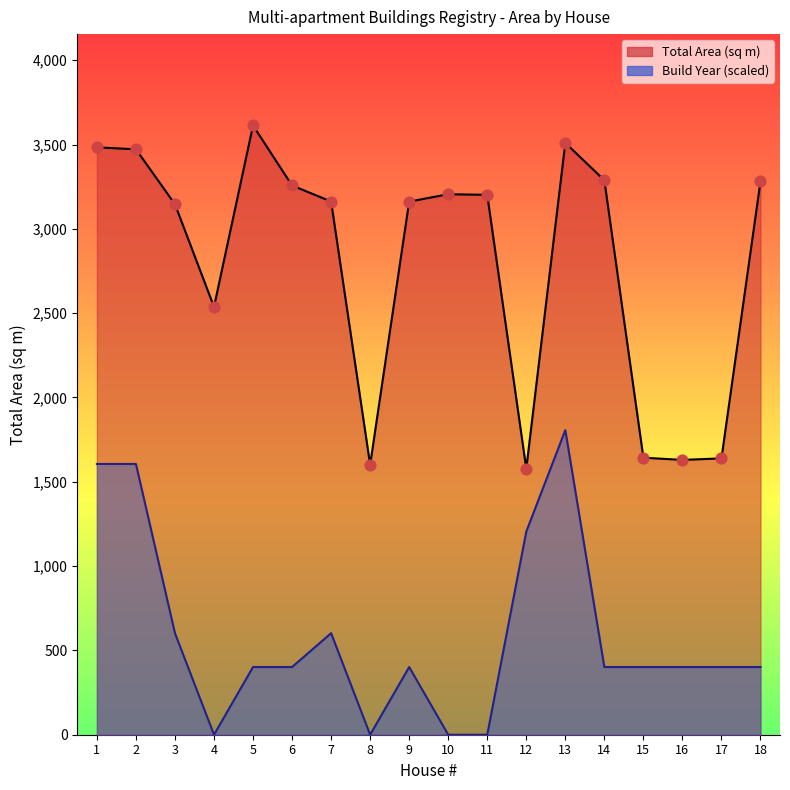

Which series has the largest Y range (max minus min)?

Total Area (sq m)